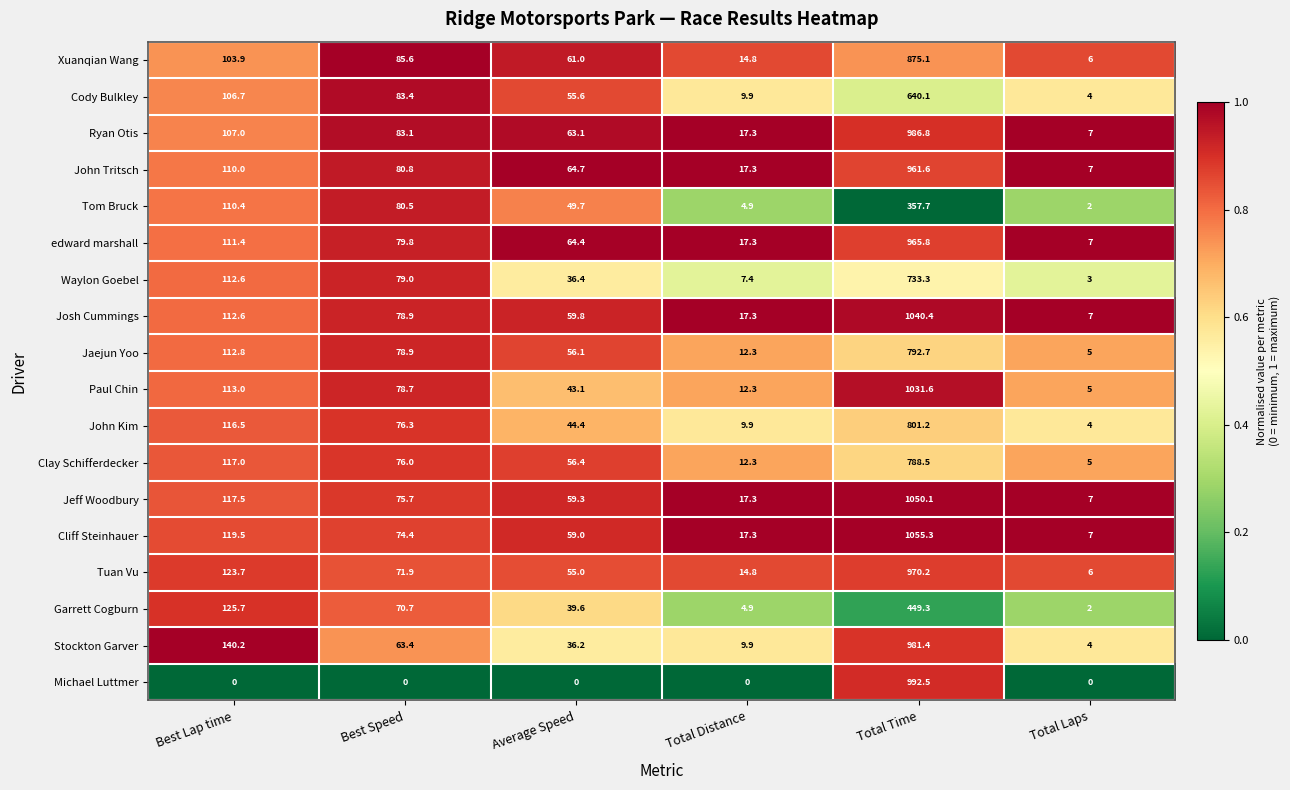

Which category has the highest value in the Cliff Steinhauer series?

Total Time